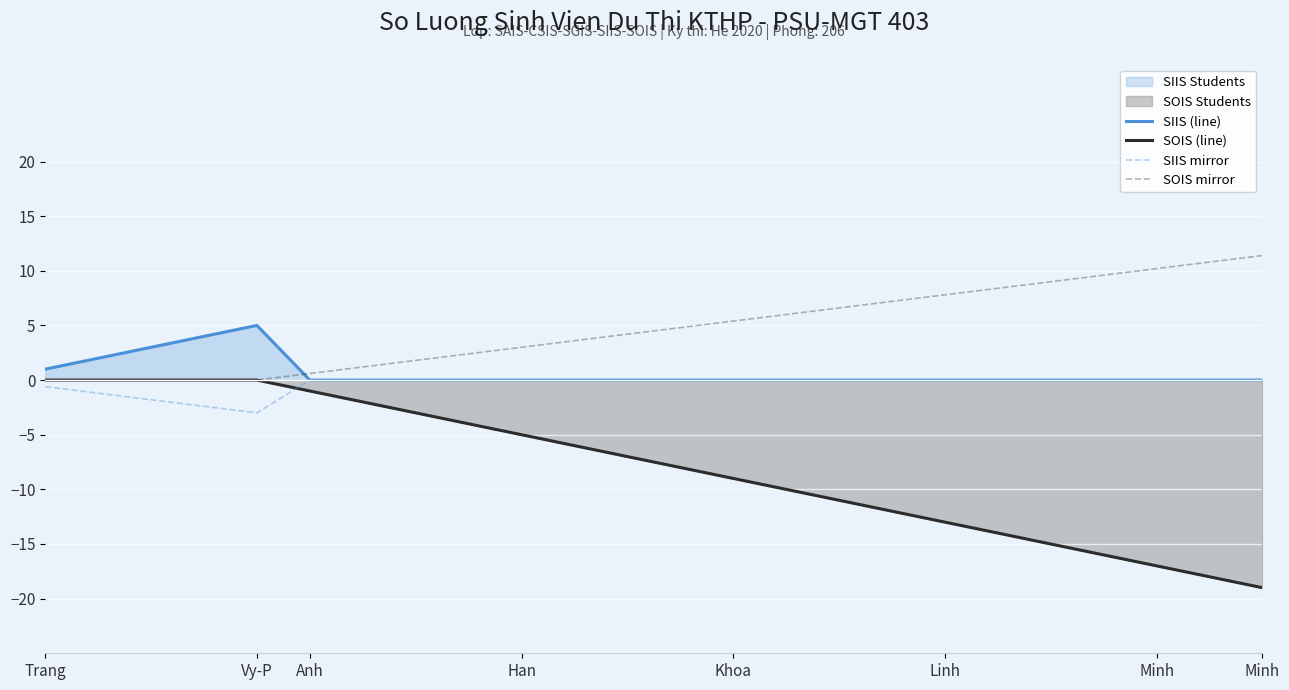

True or false: SOIS (line) and SIIS (line) cross at least once.

False